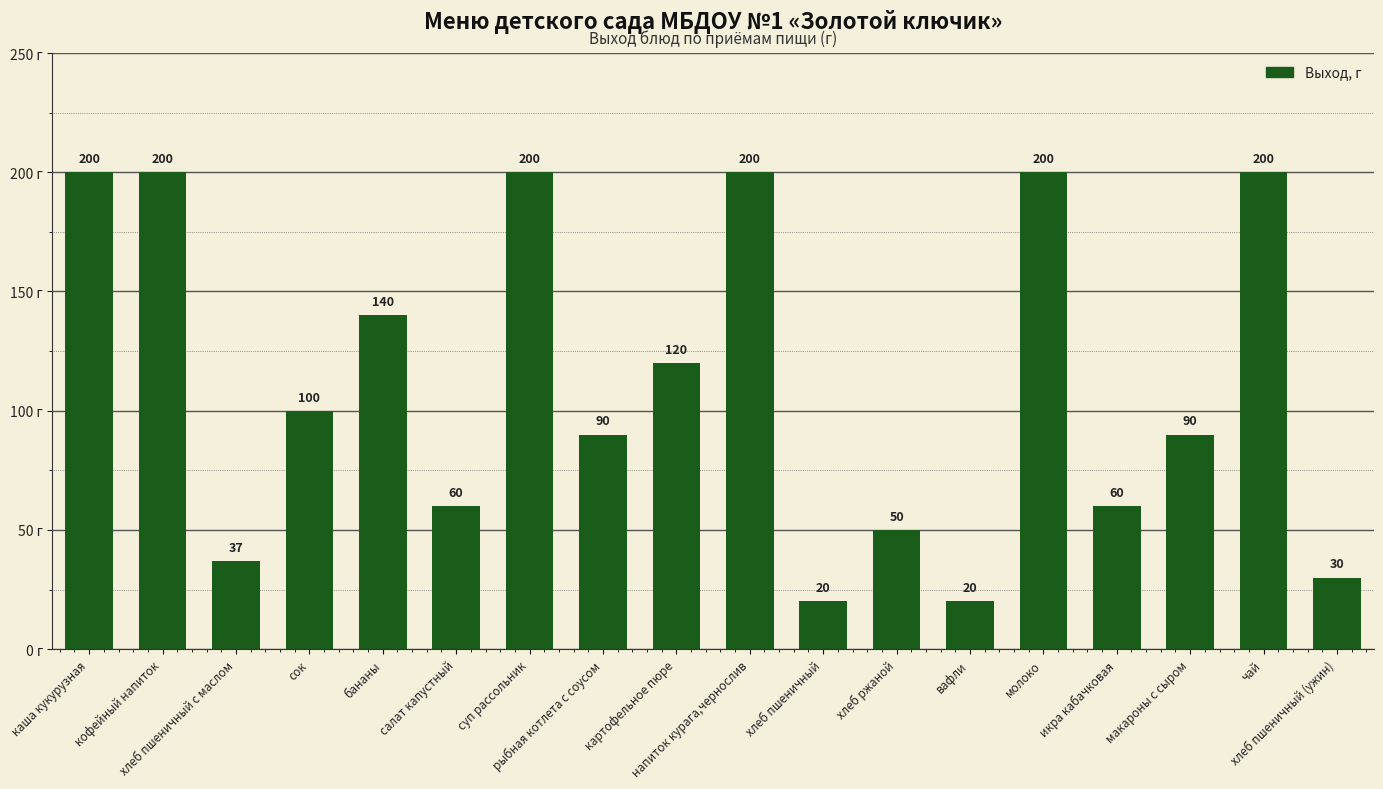

What position from the right is хлеб пшеничный (ужин)?

1